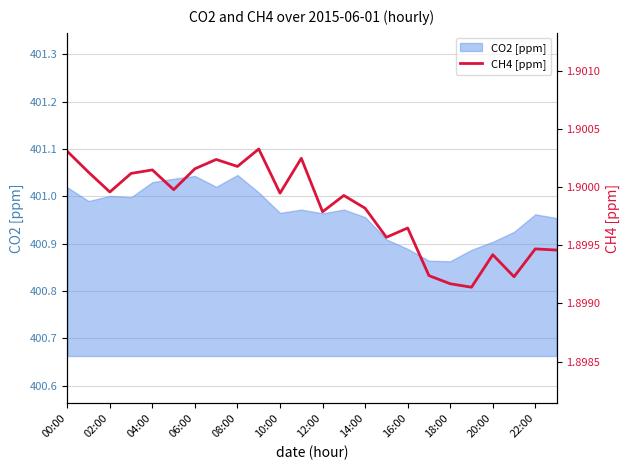

Is it true that CO2 [ppm] equals 104.8 at 02:00?

False